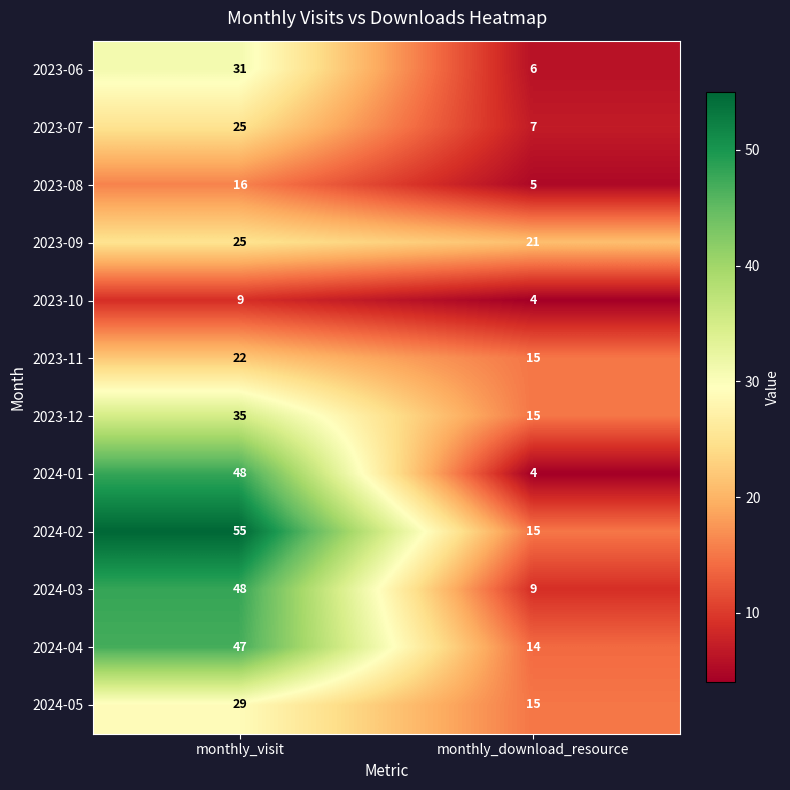

Which series changed the most between monthly_visit and monthly_download_resource?

2024-01